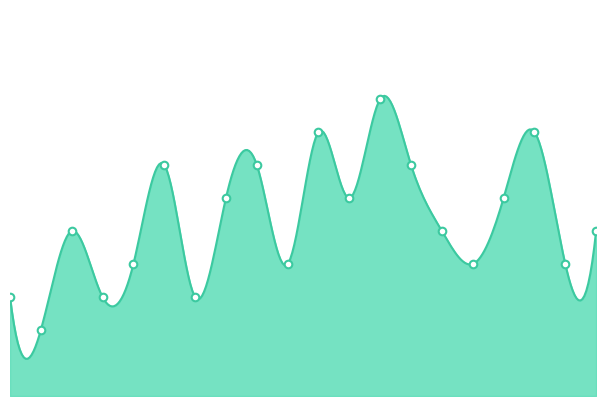

What is the change in value from 07:00 to 10:00?

+1